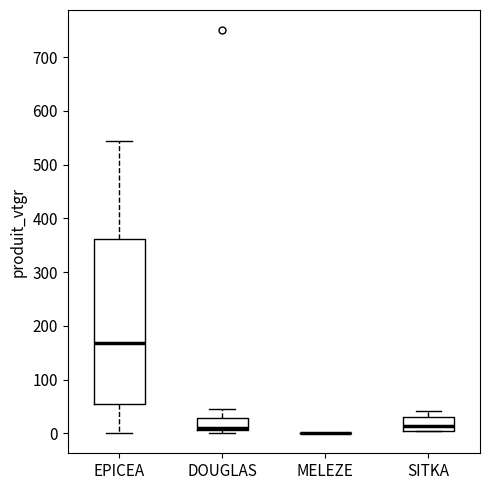

Which box is the tallest, from its lower edge to its upper edge?

EPICEA